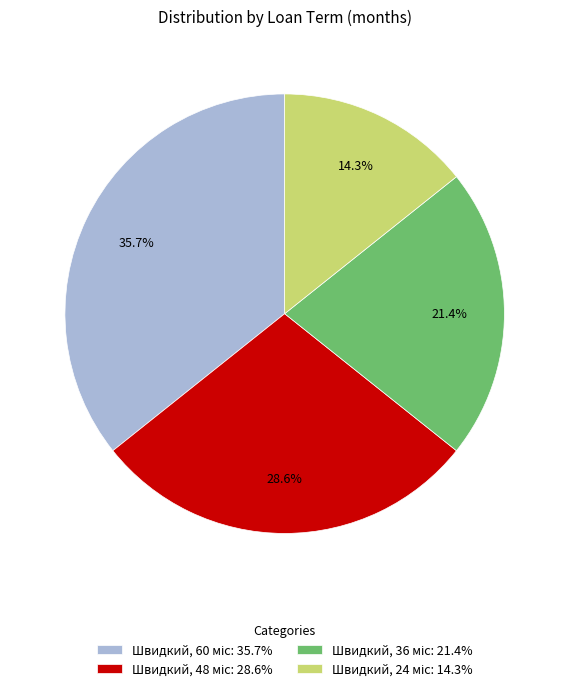

Is there any slice that represents more than half of the pie?

No